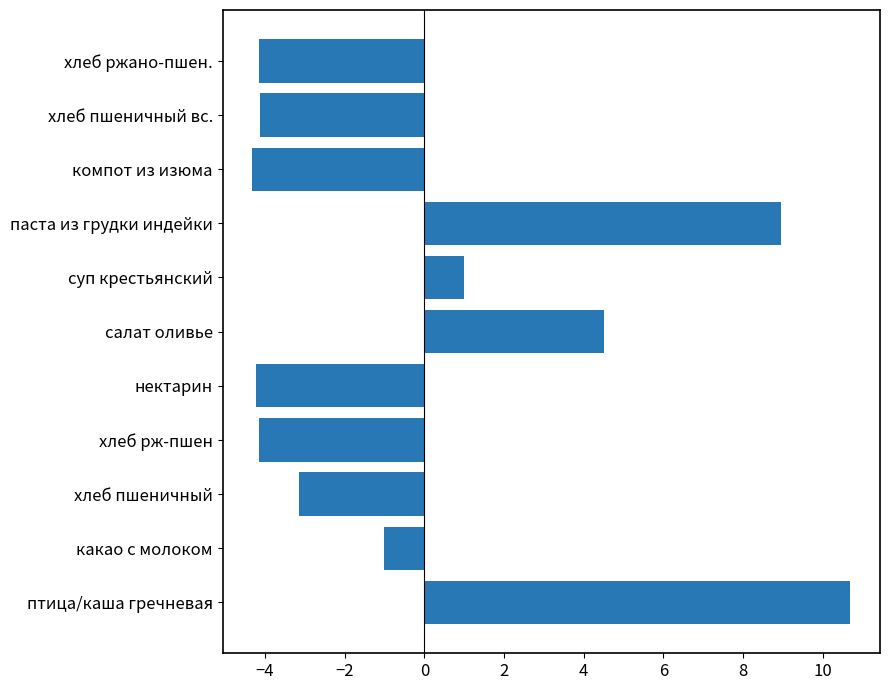

Between хлеб пшеничный and хлеб ржано-пшен., which is larger?

хлеб пшеничный